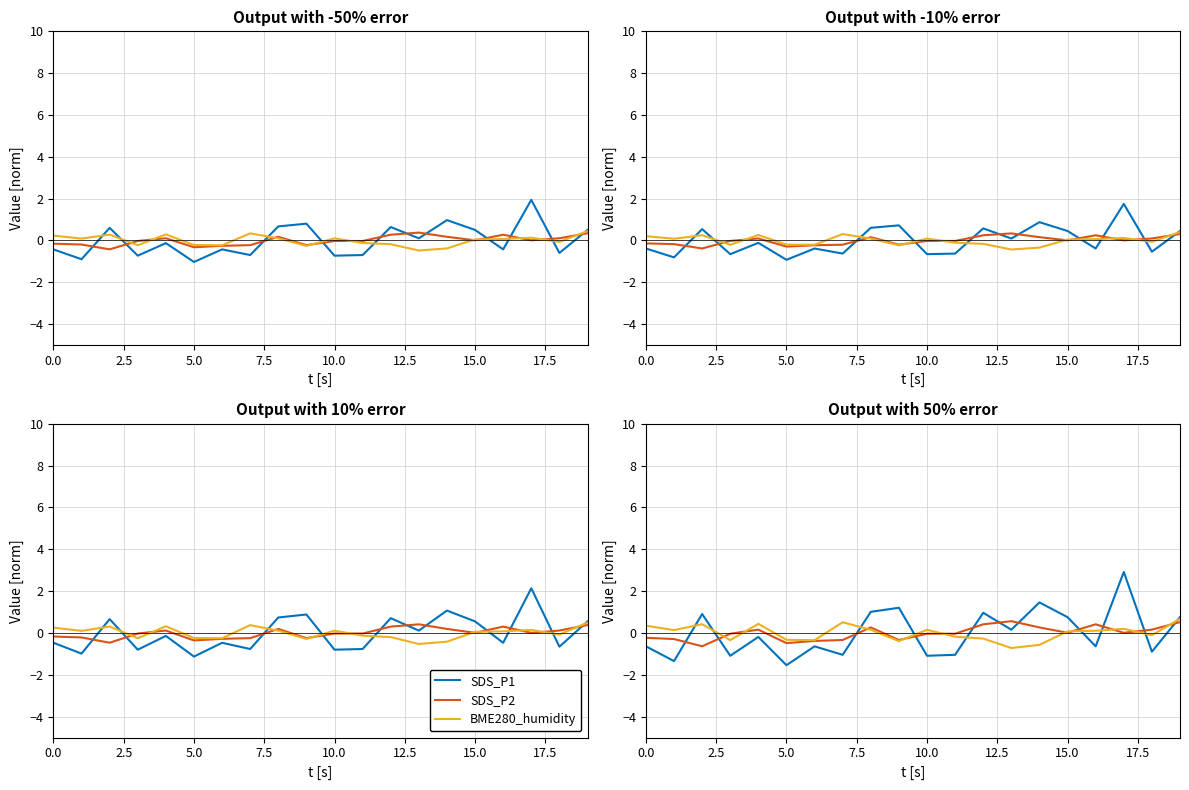

What are all the series names shown in the legend?

SDS_P1, SDS_P2, BME280_humidity